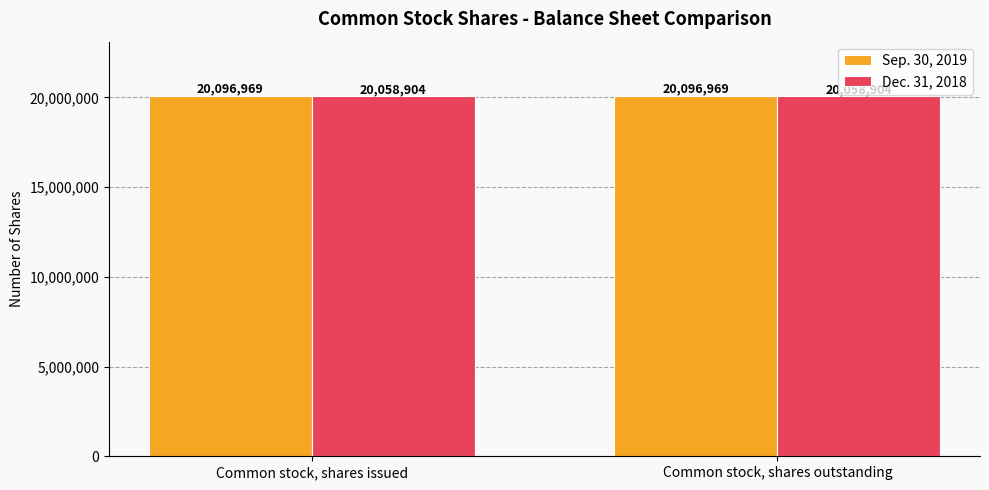

What is the spread (max minus min) of values at Common stock, shares outstanding?

38065